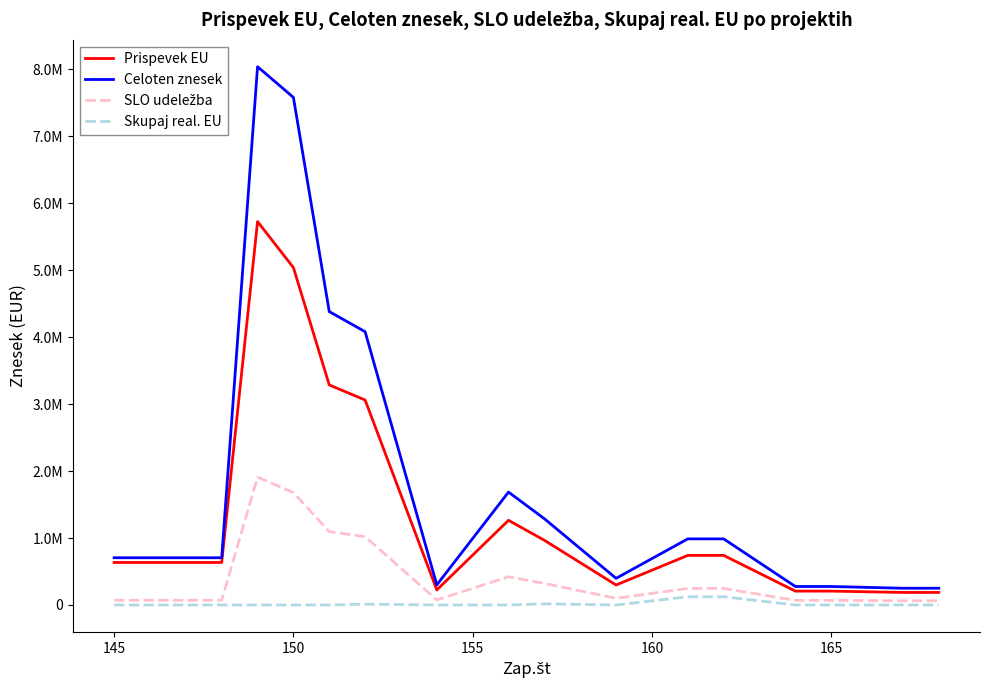

What is the maximum value for Celoten znesek?

8040476.7